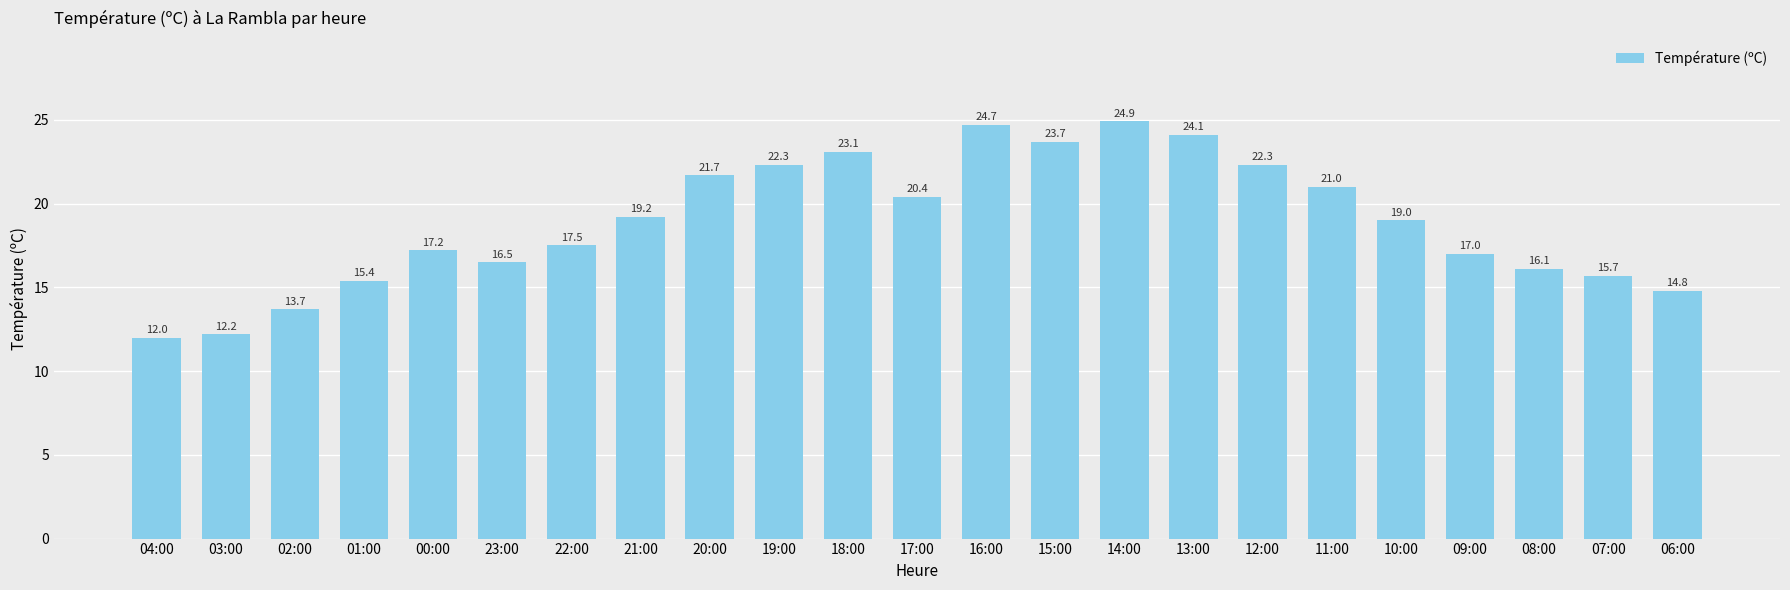

Between 10:00 and 19:00, which is larger?

19:00